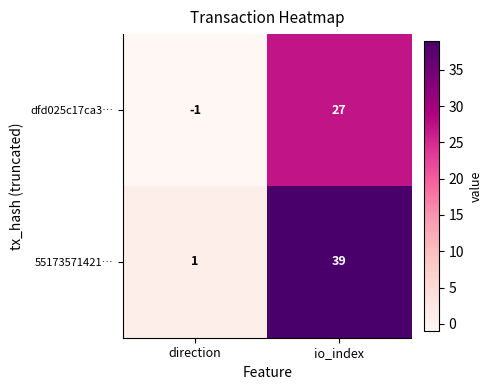

Rank the series by their average value, from lowest to highest.

dfd025c17ca3…, 55173571421…